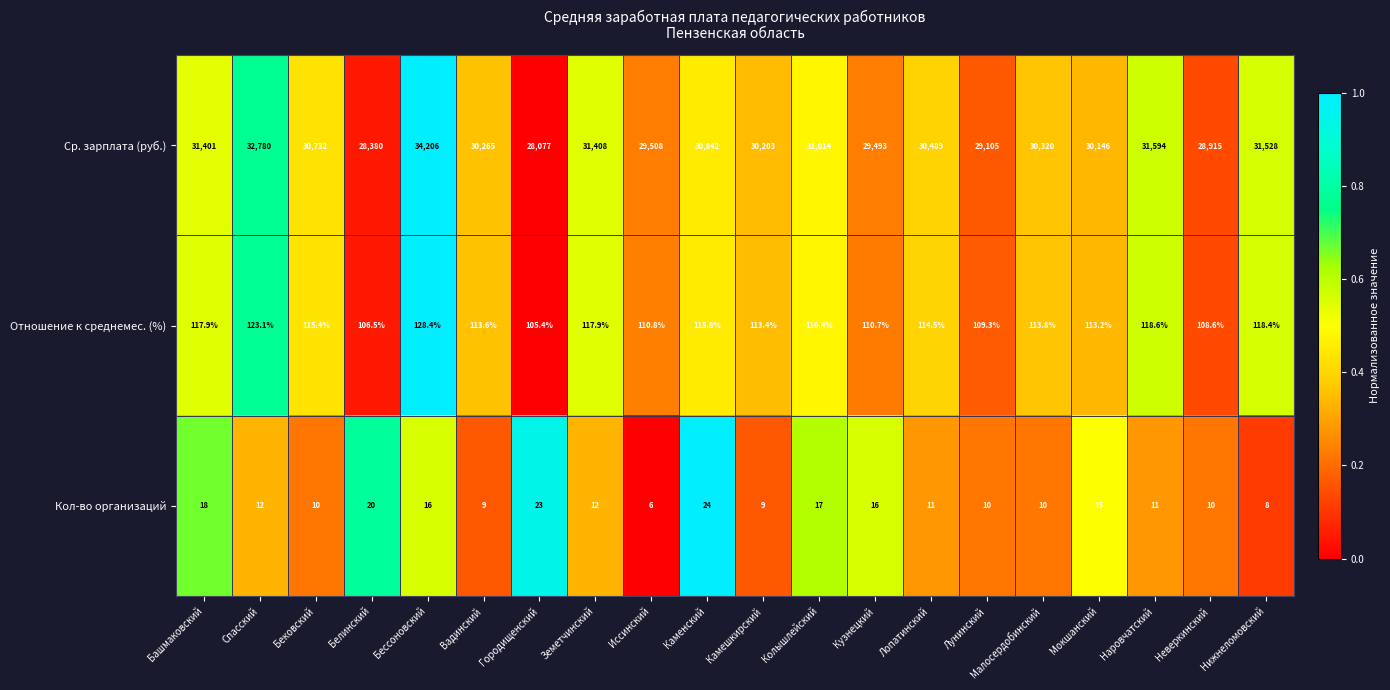

Which label corresponds to the smallest value in the chart?

Иссинский